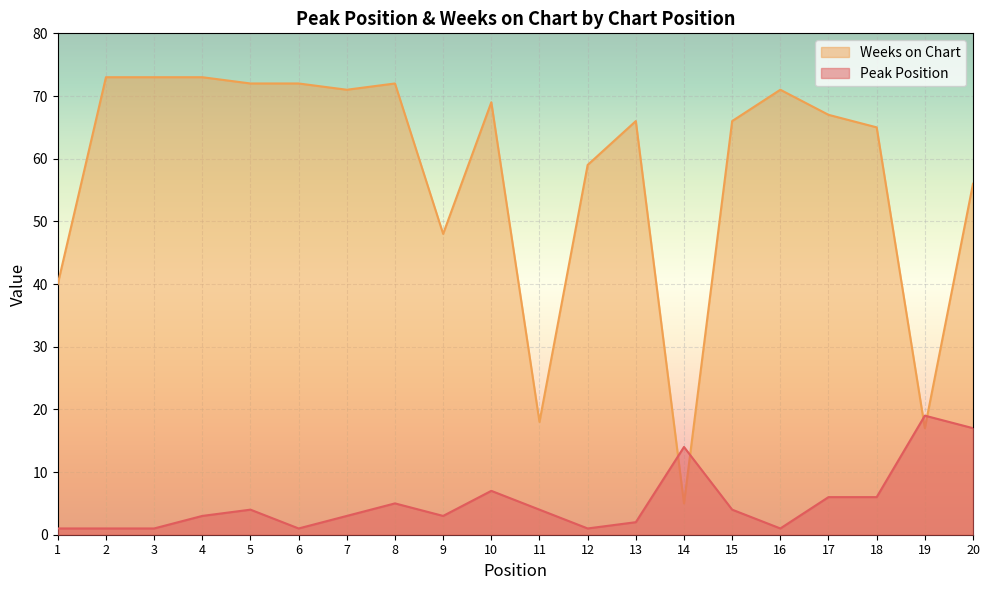

How many lines are shown in the chart?

2